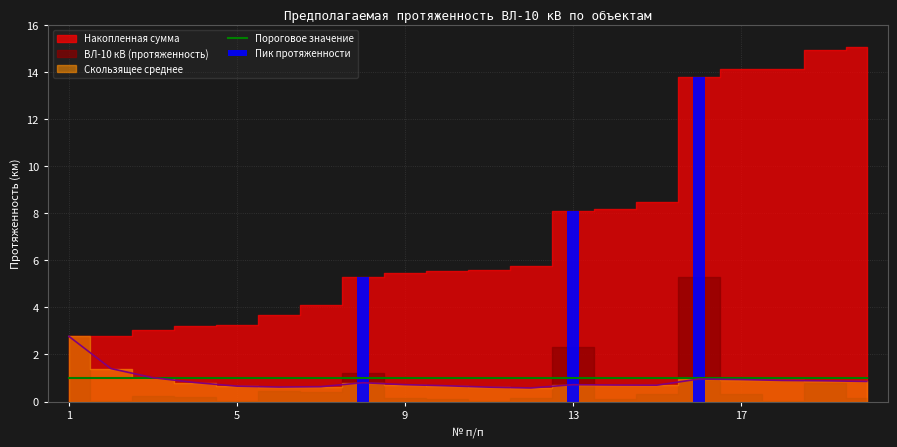

How many groups of bars are there?

20